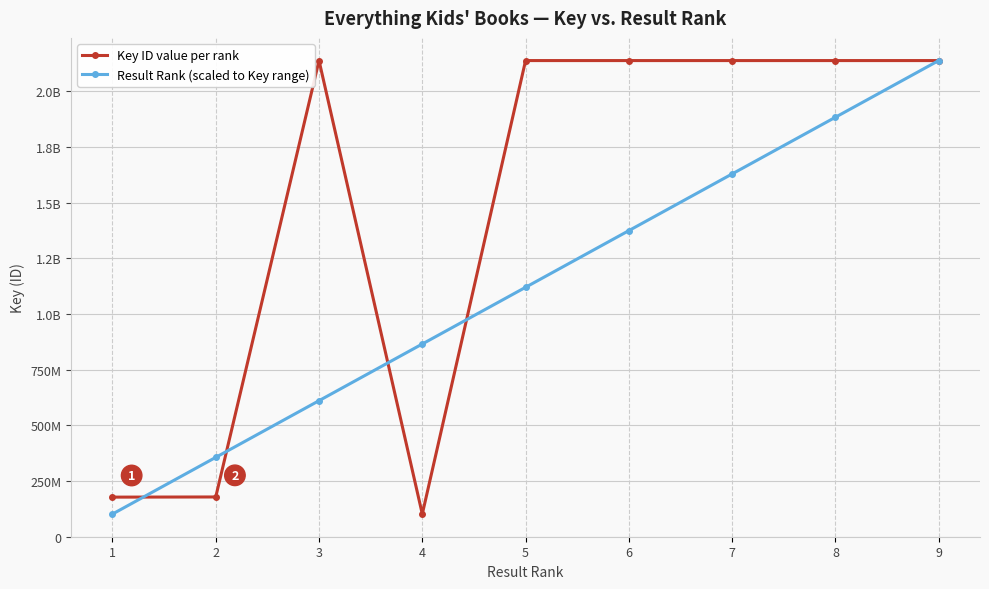

At how many categories does at least one series exceed 1308818507?

6